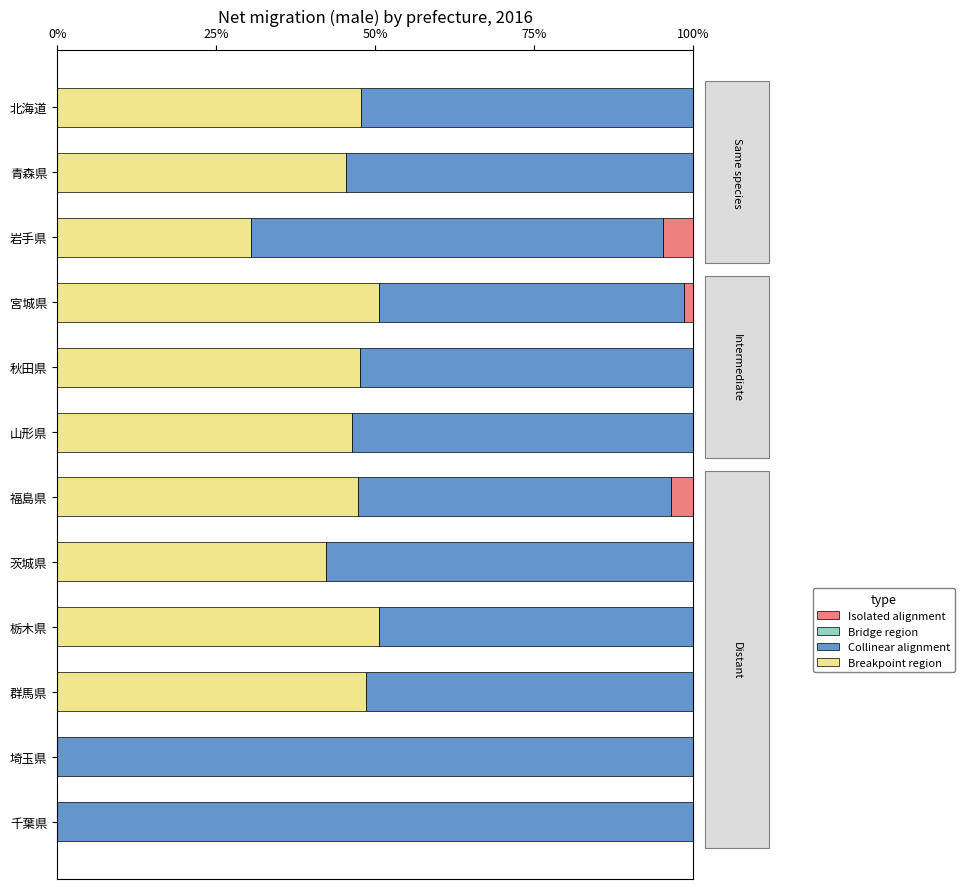

Count the number of categories in the chart.

12